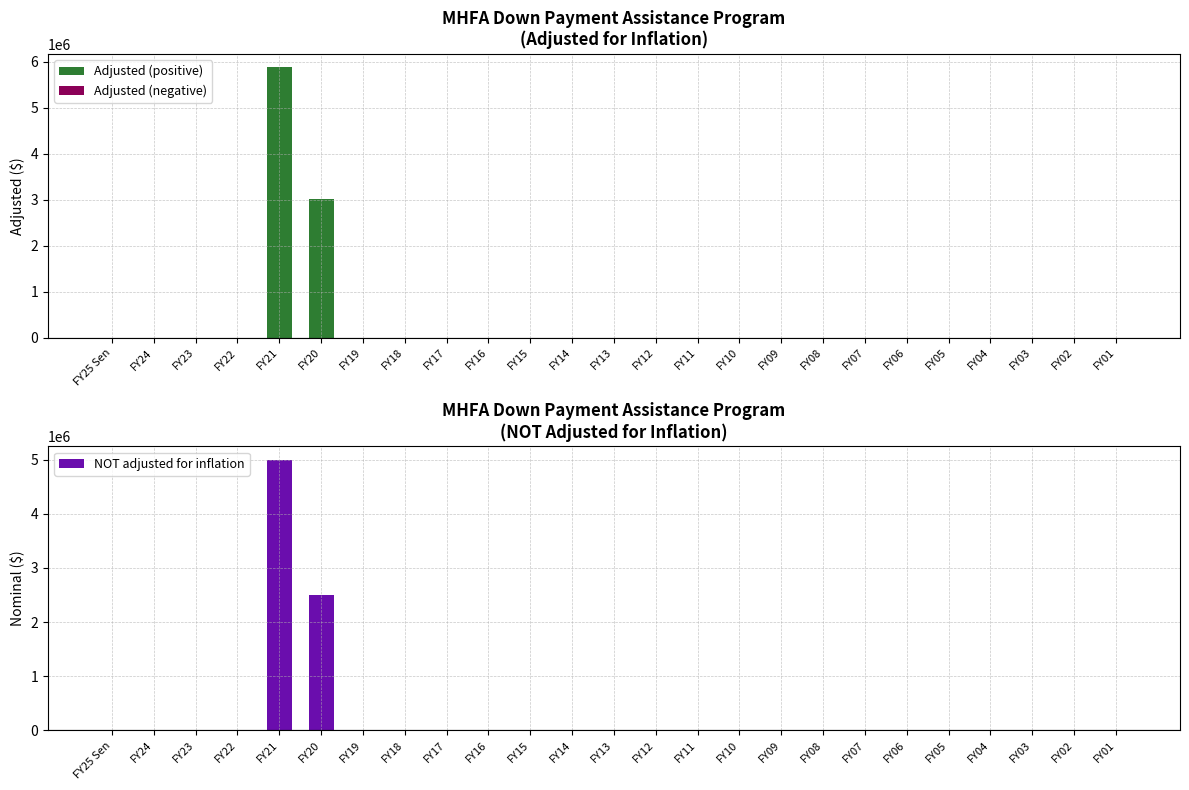

At which label is adjusted for inflation (cpi) closest to 2939389?

FY20